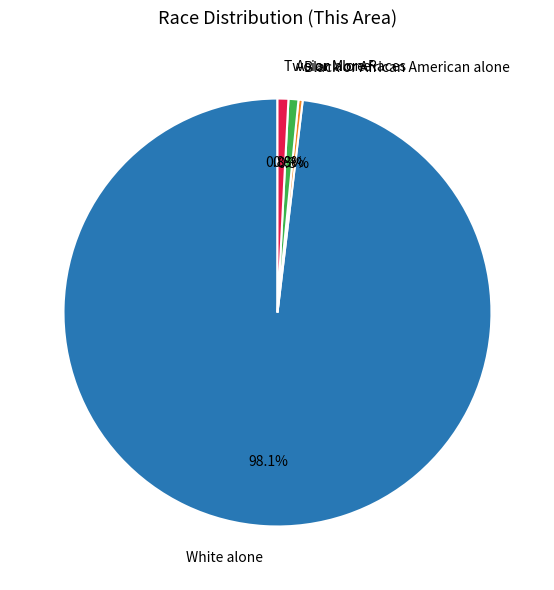

To the nearest percent, what percentage of the pie is White alone?

98%